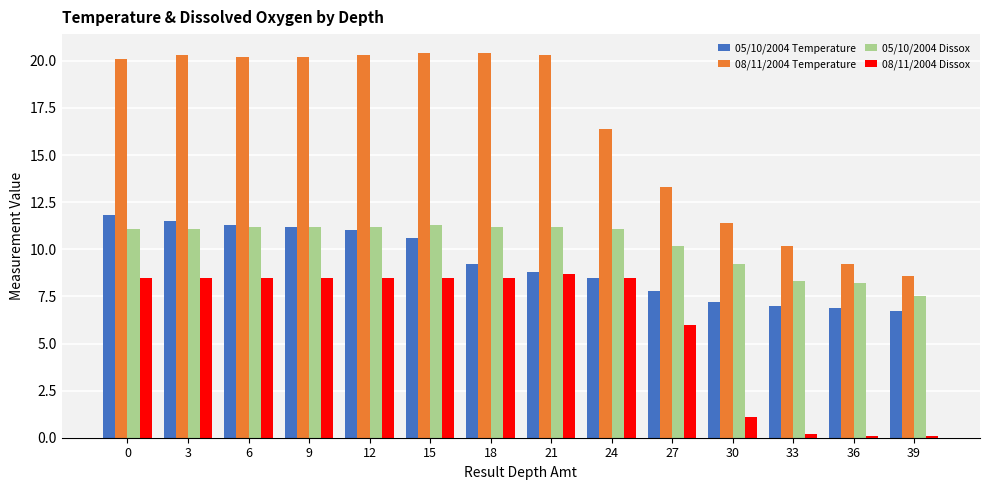

What is the smallest value displayed?

0.1